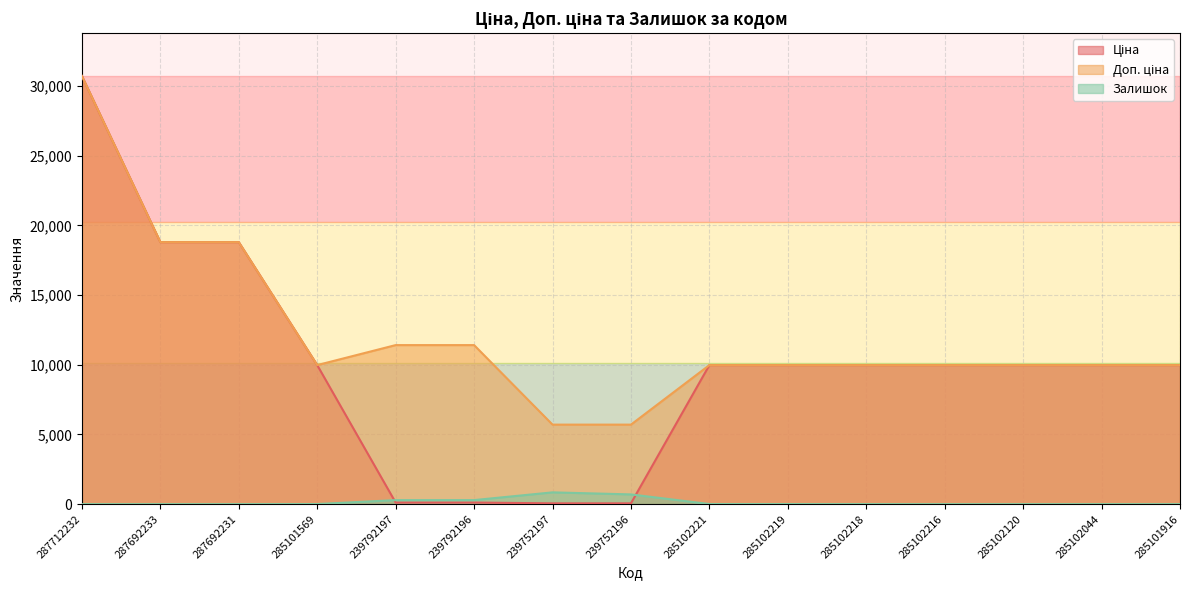

What are all the series names shown in the legend?

Ціна, Доп. ціна, Залишок